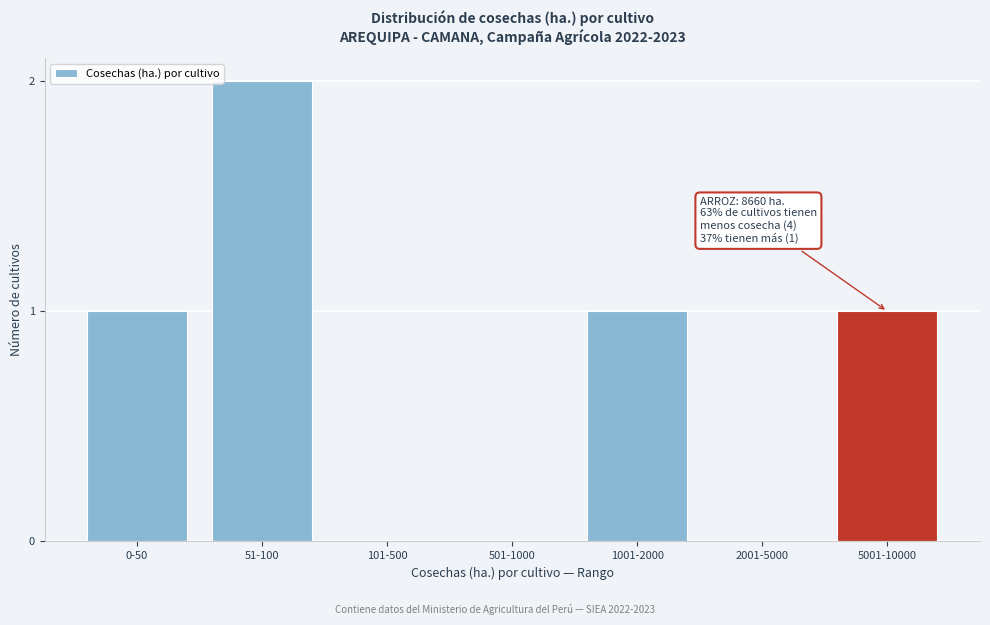

Reading left to right, transcribe all the data shown in this chart.

0-50=1	51-100=2	101-500=0	501-1000=0	1001-2000=1	2001-5000=0	5001-10000=1